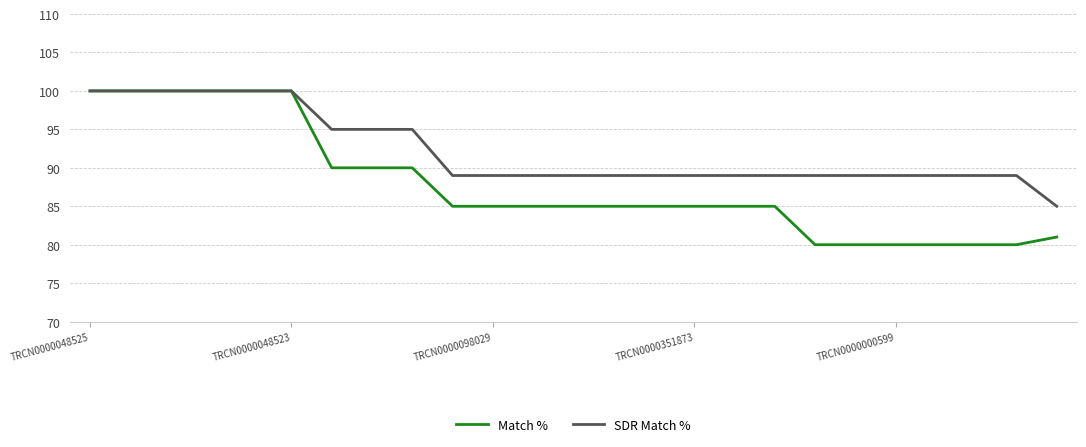

How many lines are shown in the chart?

2